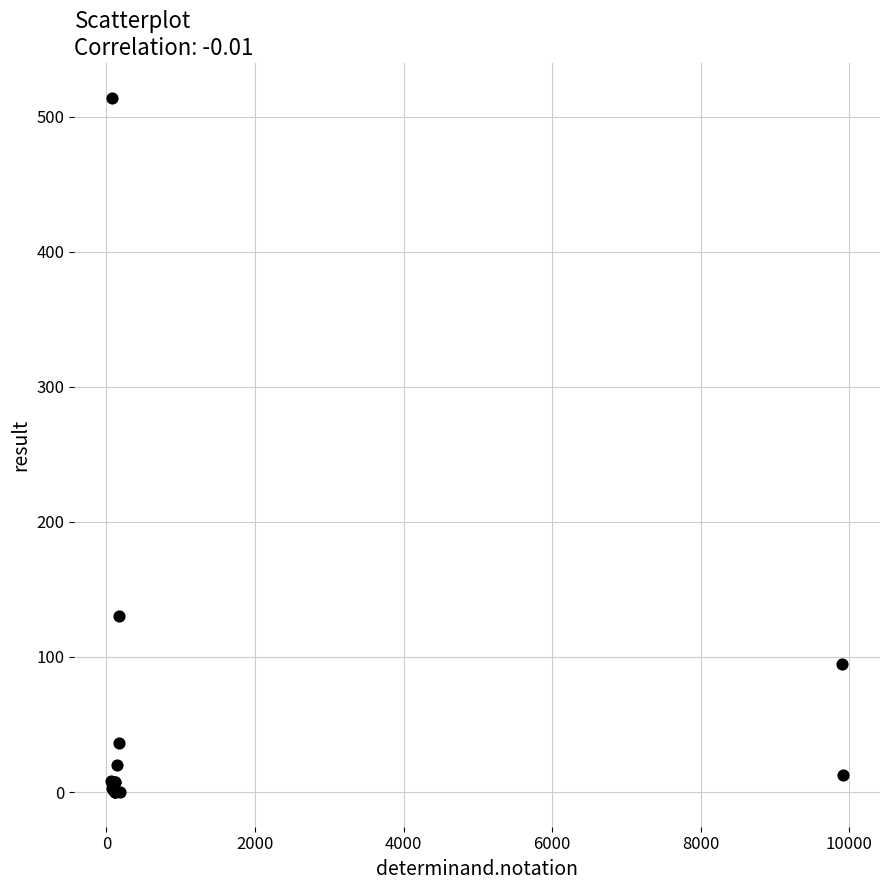

What Y value in the scatter plot is closest to 257?

130.0